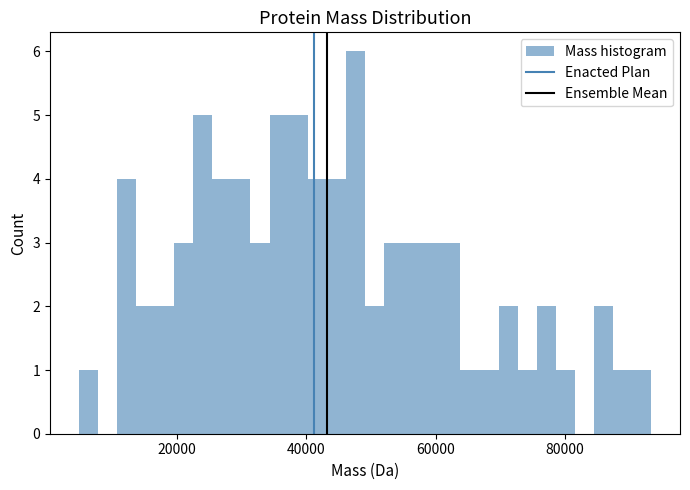

Around what value on the x-axis is the tallest bar? Give the approximate position of its centre, as read against the axis.

48000